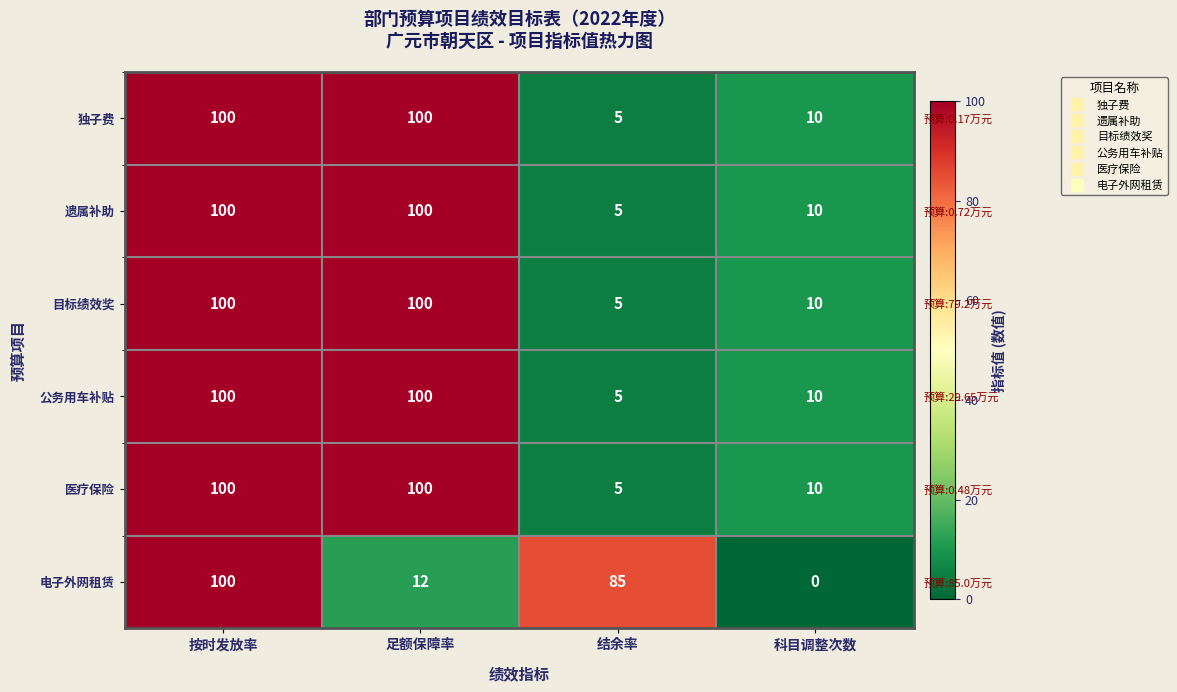

What is the sum of the 公务用车补贴 values at 足额保障率 and 按时发放率?

200